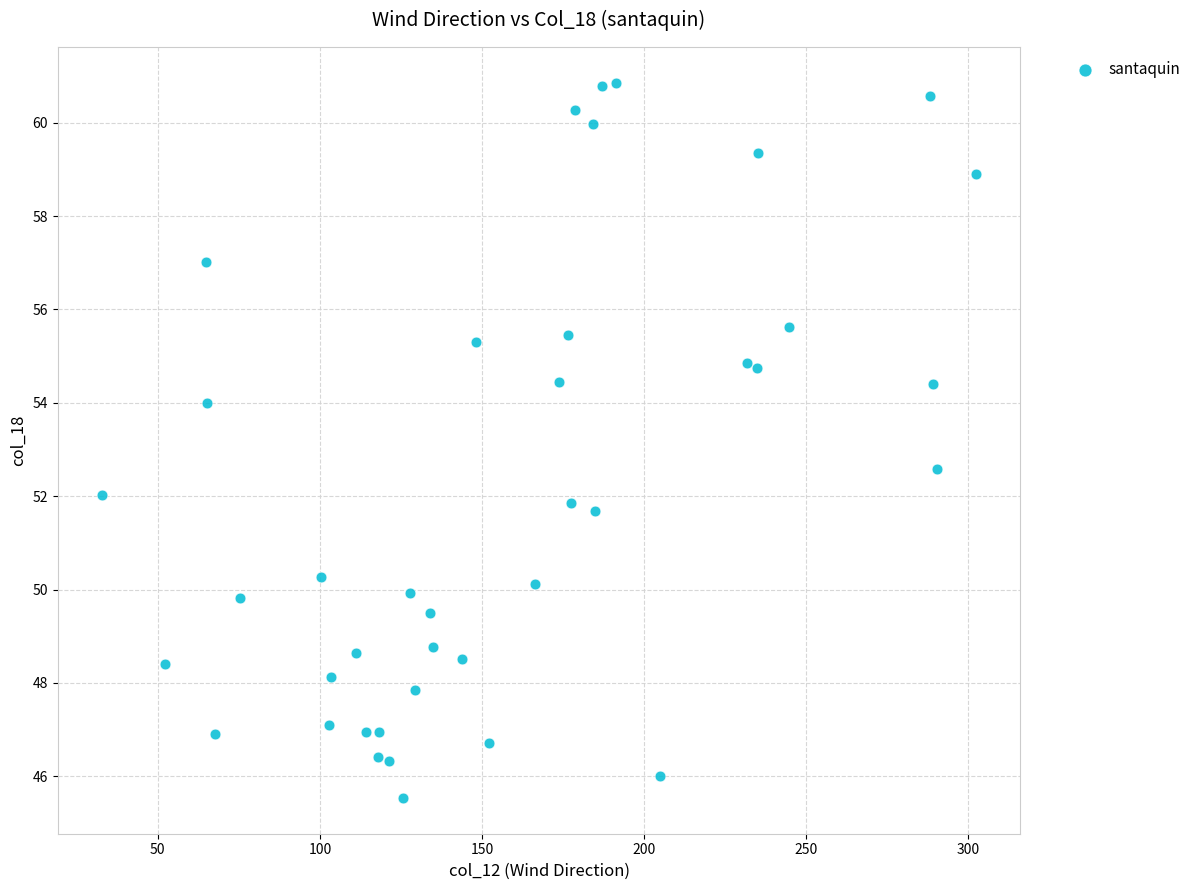

What is the range of X values (max minus min)?

269.9